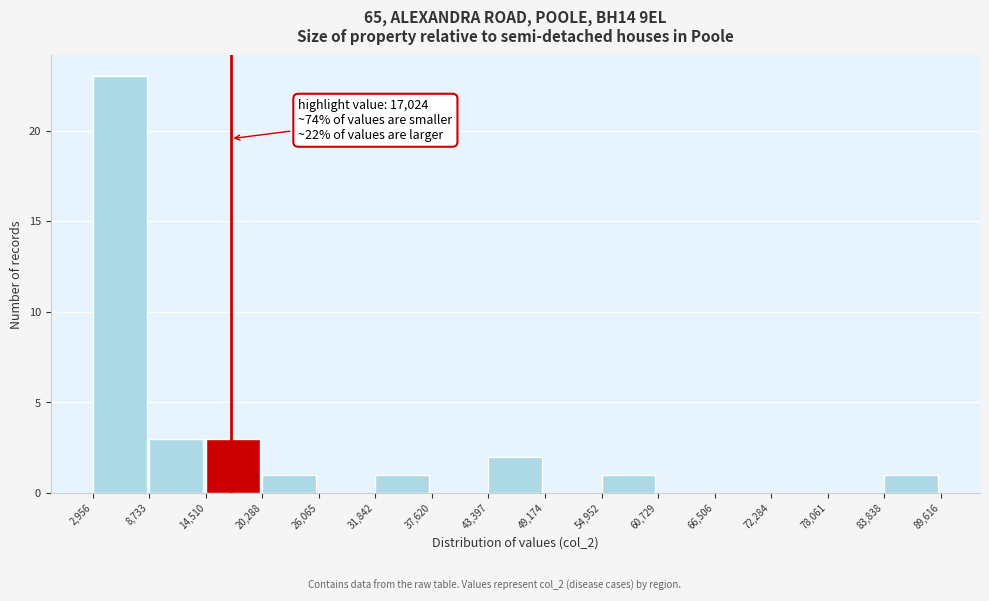

Which range on the x-axis has the tallest bar?

2,956 to 8,733